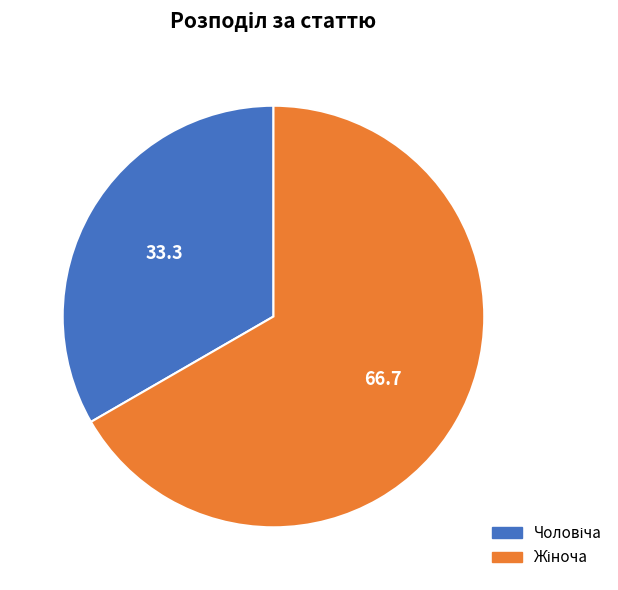

Is there a majority slice in this chart?

Yes